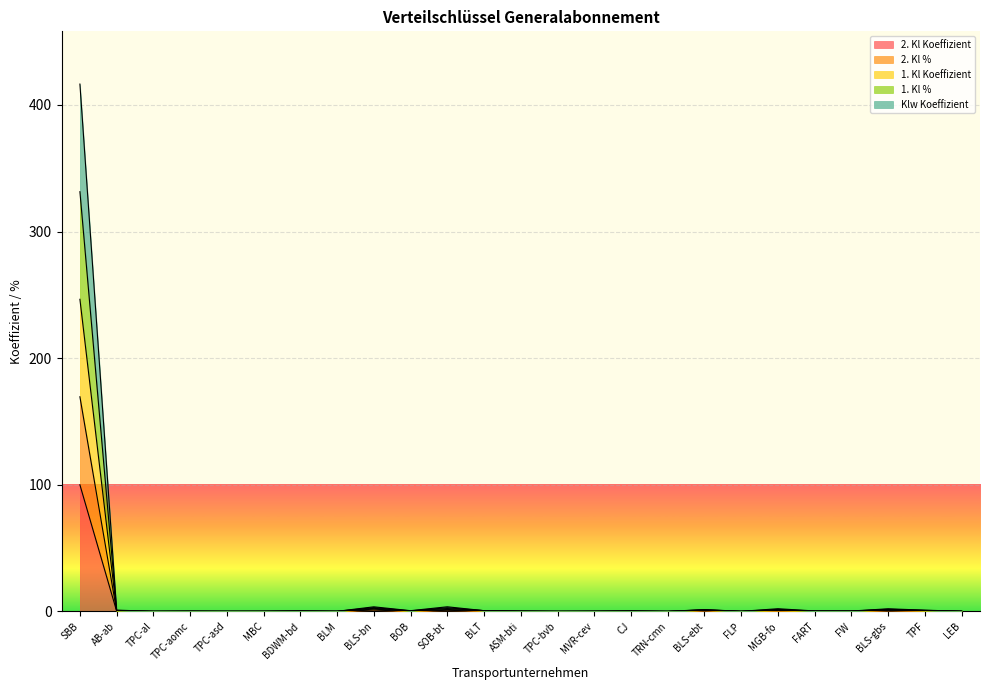

Which series changed the most between BOB and CJ?

1. Kl Koeffizient